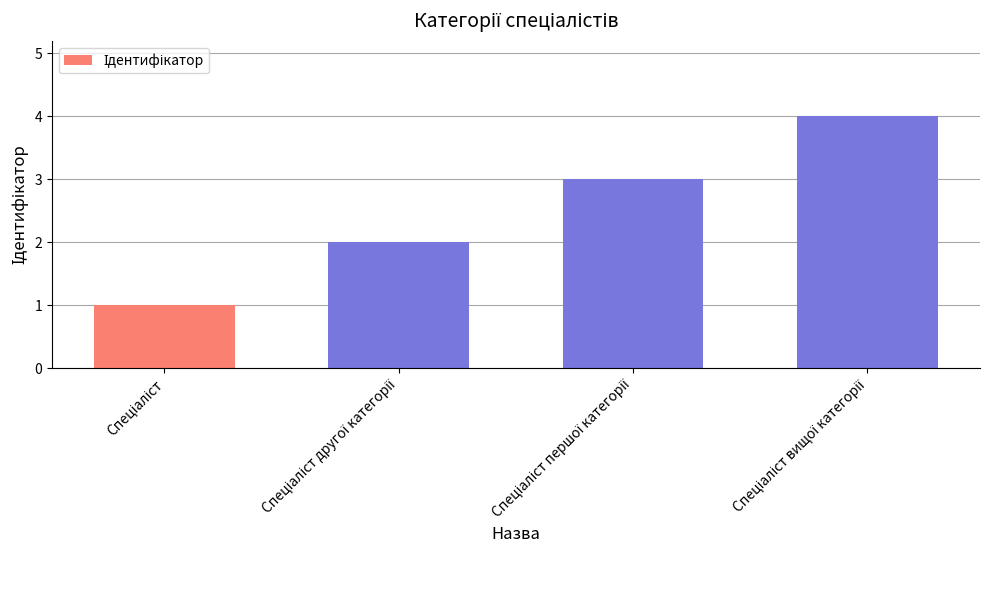

What is the difference between the second highest and minimum values?

2